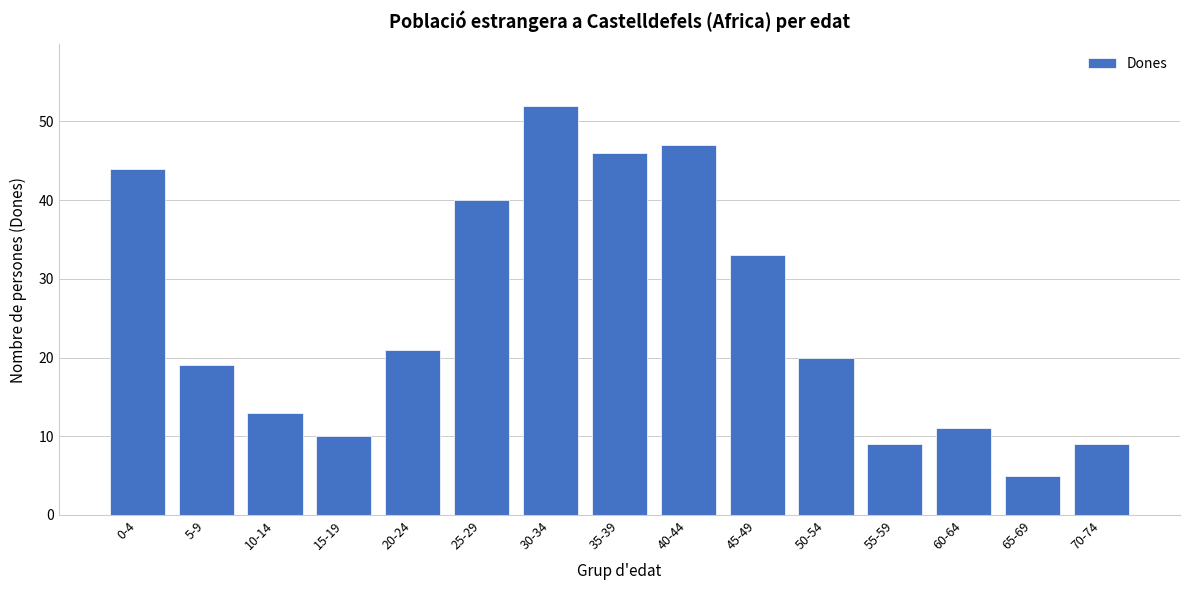

Reading left to right, what are all the values shown in this chart?

44	19	13	10	21	40	52	46	47	33	20	9	11	5	9